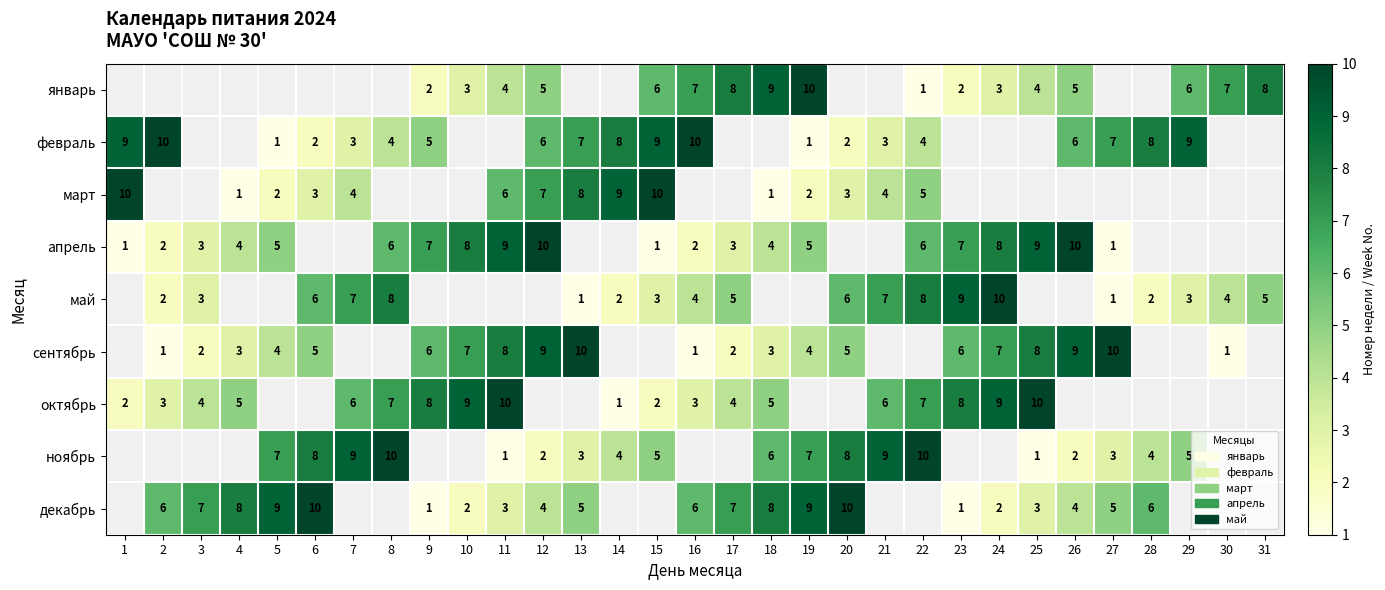

True or false: декабрь has a value of 1 at 16.

False